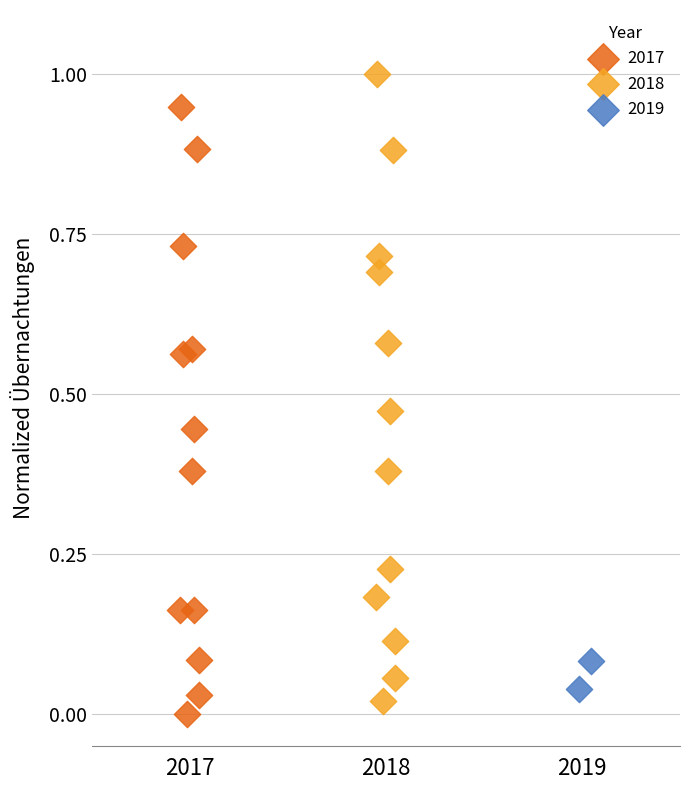

Which series has the largest Y range (max minus min)?

2018